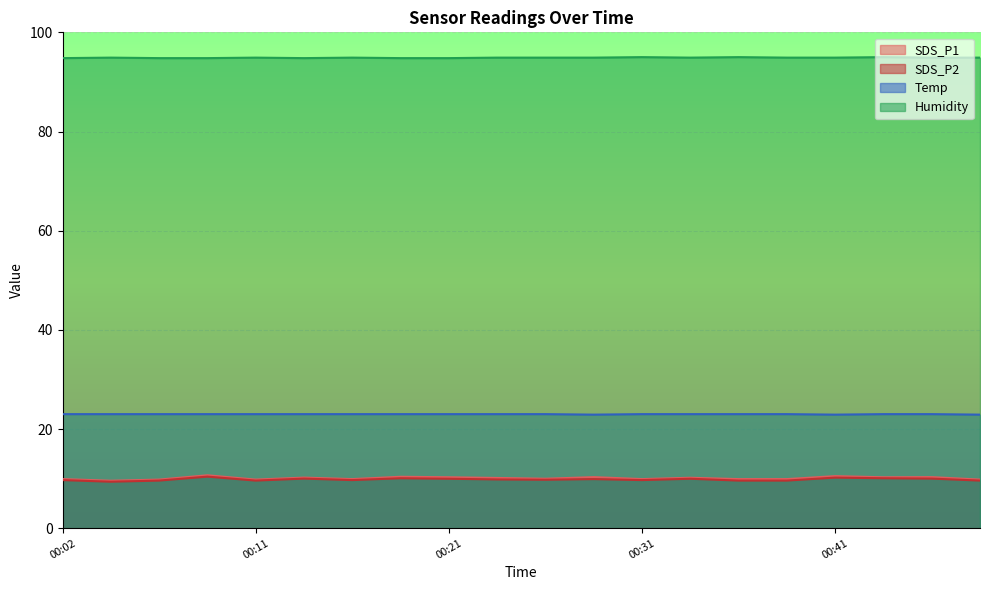

True or false: SDS_P1 has more than 1 points higher than both neighbors.

True